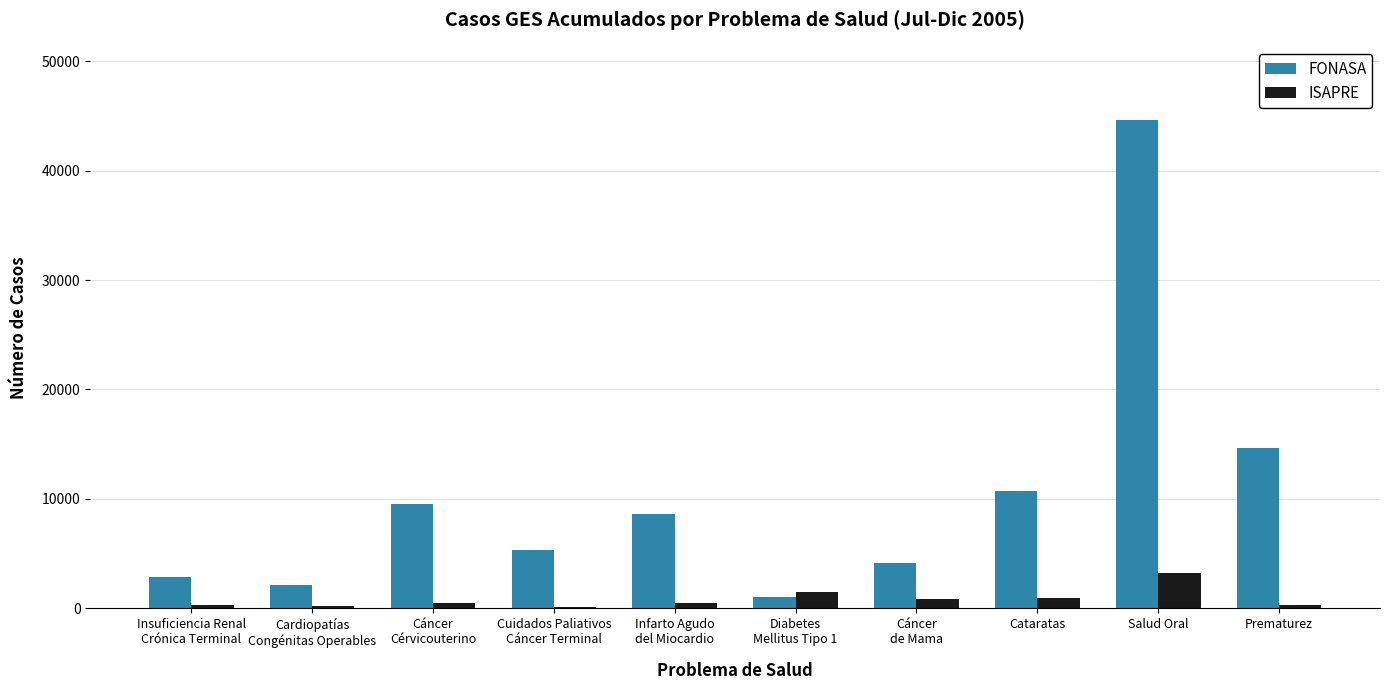

What is the highest value of the FONASA series?

44641